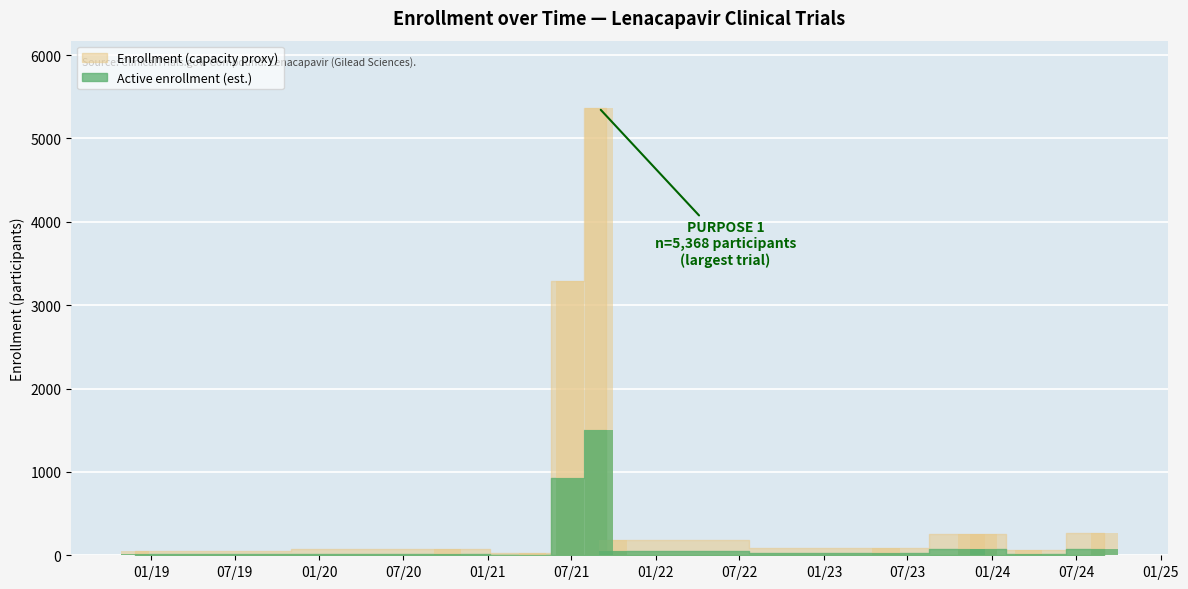

Rank the categories by value from lowest to highest.

2021-04-08, 2018-11-26, 2024-03-20, 2020-10-05, 2023-05-15, 2021-09-30, 2023-11-17, 2023-12-13, 2024-09-01, 2021-06-28, 2021-08-30